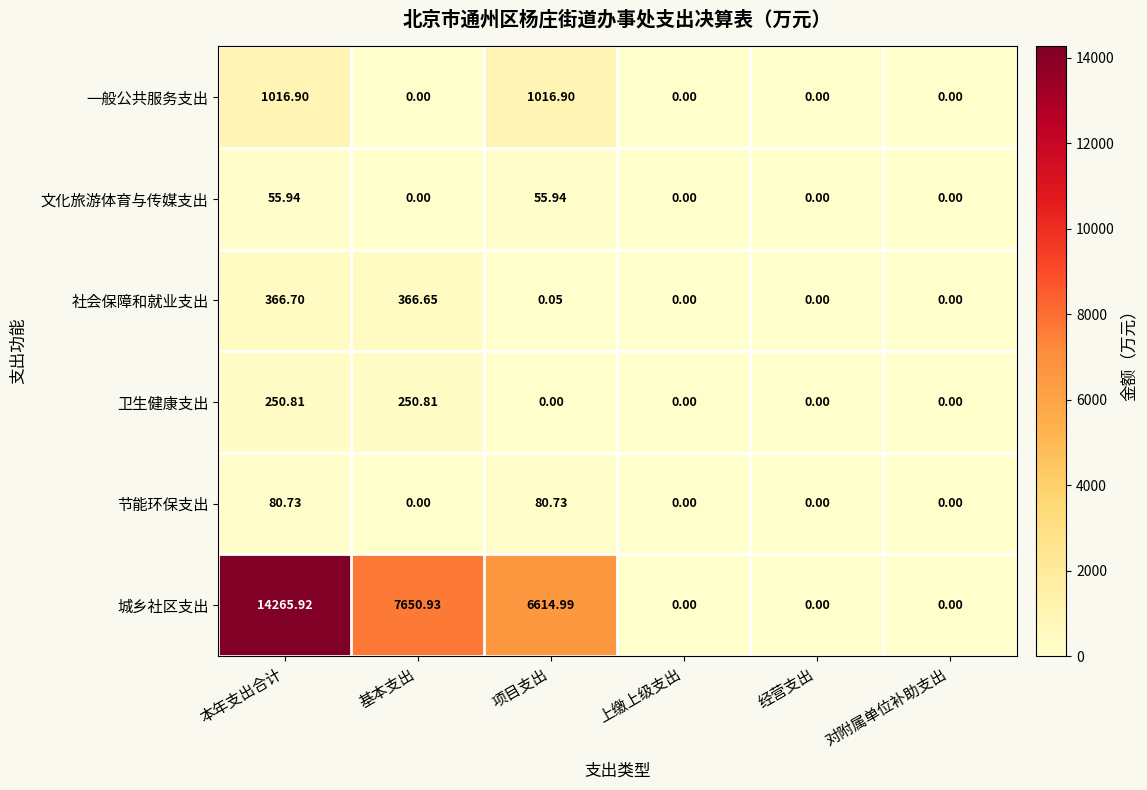

Which series has the widest spread of values?

城乡社区支出